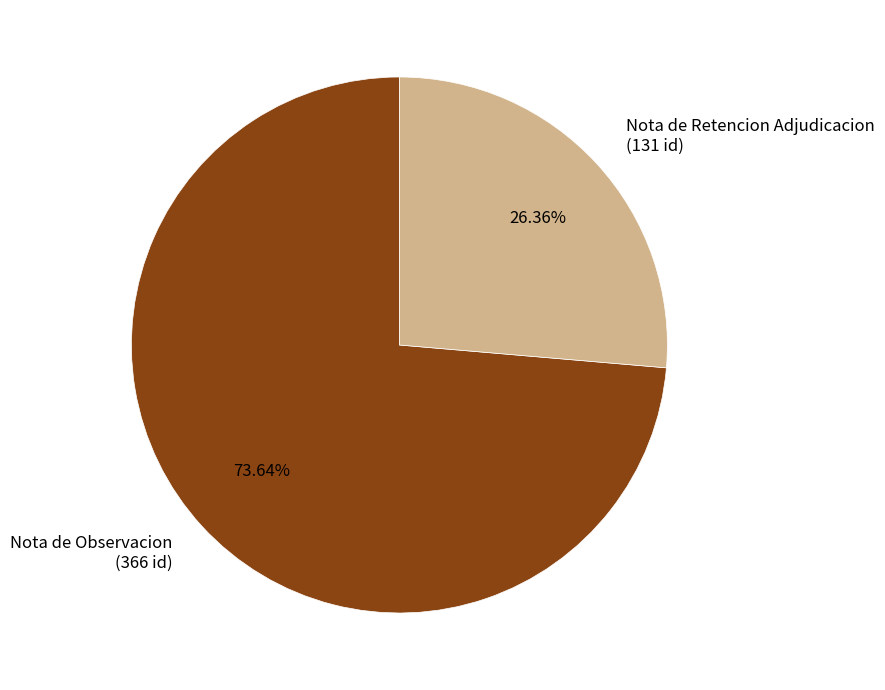

Which slice represents more than half of the pie?

Nota de Observacion